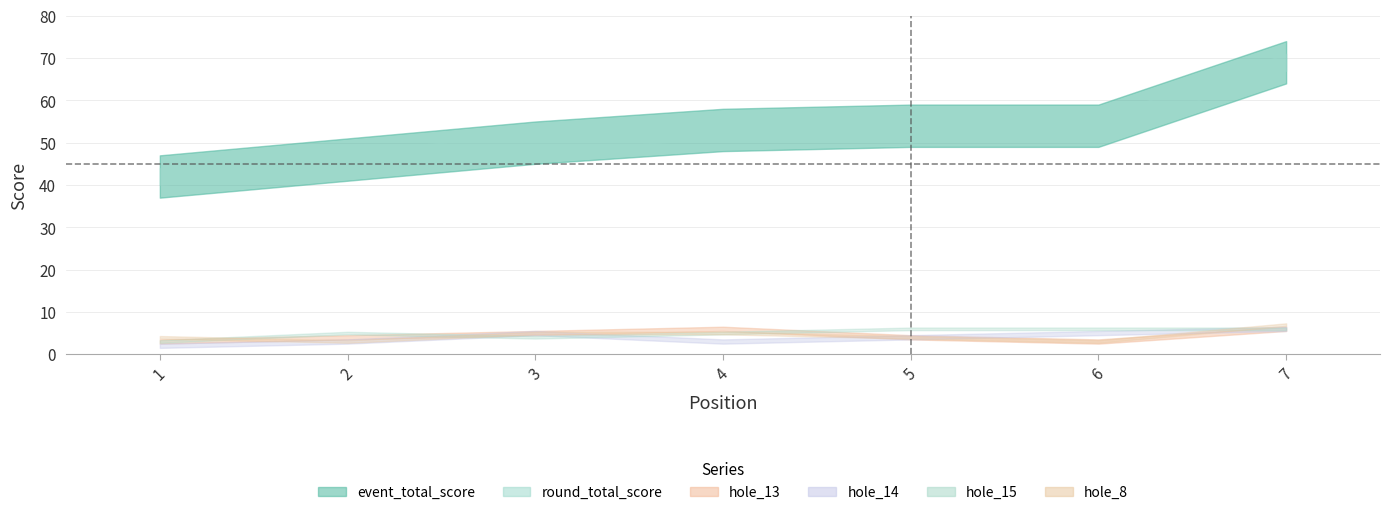

What are all the series names shown in the legend?

event_total_score, round_total_score, hole_14, hole_13, hole_15, hole_8